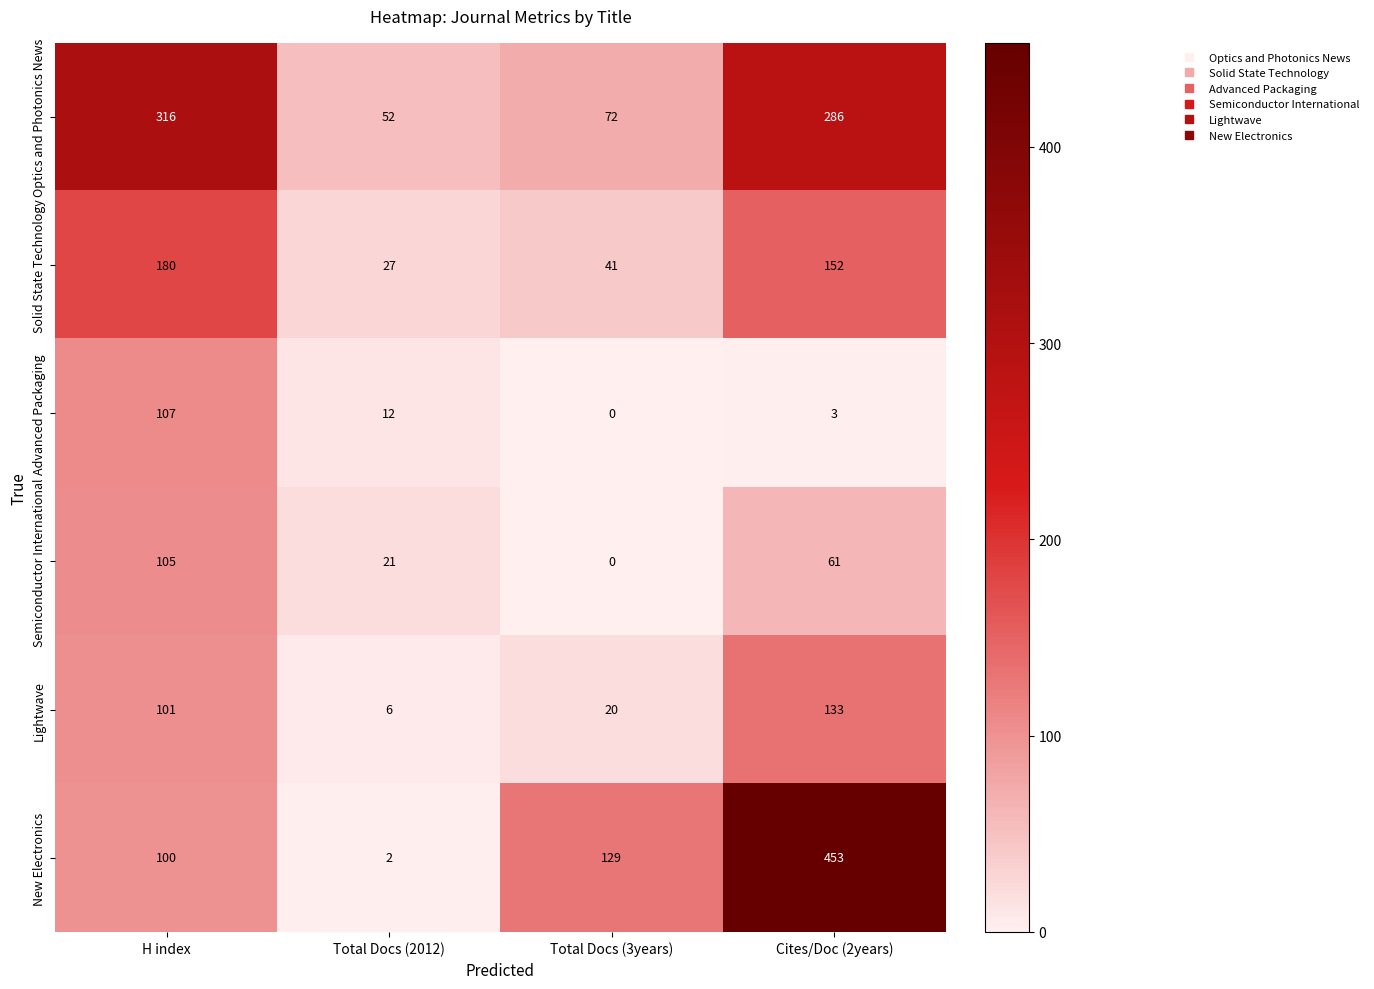

List the series in order of their peak value, lowest first.

Semiconductor International, Advanced Packaging, Lightwave, Solid State Technology, Optics and Photonics News, New Electronics